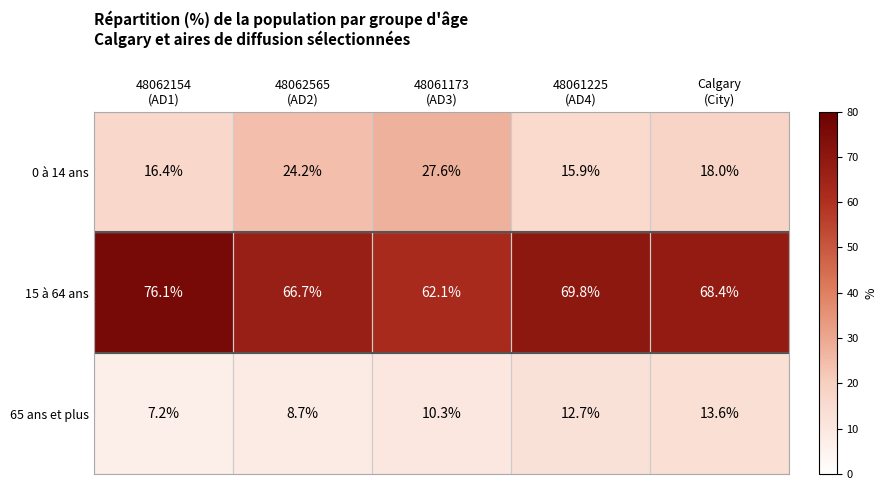

How many categories are shown in the chart?

5